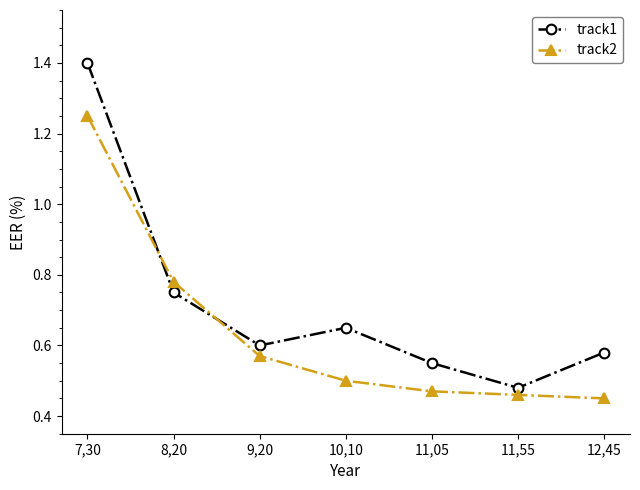

At which label is track2 closest to 0?

12,45